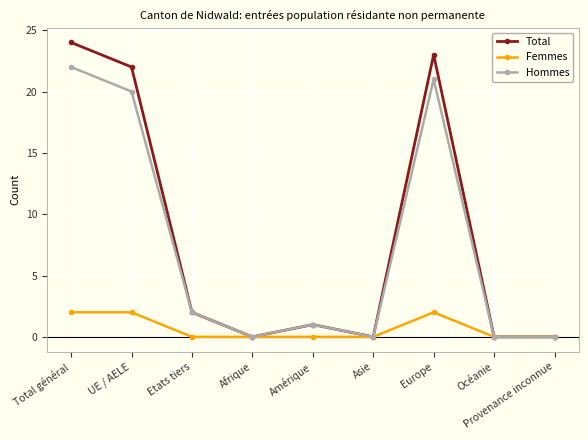

In Hommes, how many points are higher than both neighbors (excluding endpoints)?

2